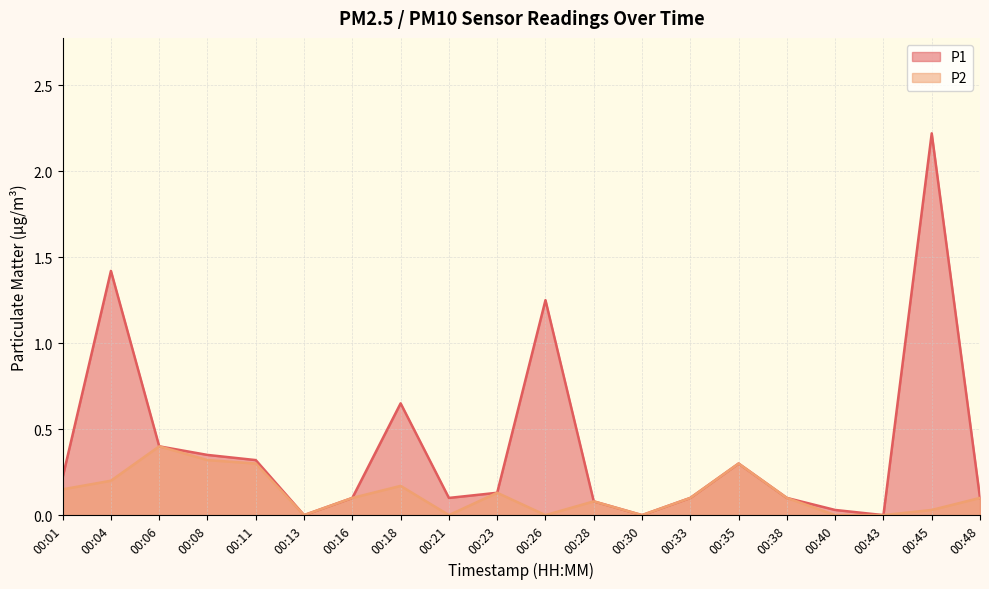

Reading right to left, transcribe all the data shown in this chart.

P1: 00:48=0.1	00:45=2.2	00:43=0.0	00:40=0.0	00:38=0.1	00:35=0.3	00:33=0.1	00:30=0.0	00:28=0.1	00:26=1.2	00:23=0.1	00:21=0.1	00:18=0.7	00:16=0.1	00:13=0.0	00:11=0.3	00:08=0.3	00:06=0.4	00:04=1.4	00:01=0.2
P2: 00:48=0.1	00:45=0.0	00:43=0.0	00:40=0.0	00:38=0.1	00:35=0.3	00:33=0.1	00:30=0.0	00:28=0.1	00:26=0.0	00:23=0.1	00:21=0.0	00:18=0.2	00:16=0.1	00:13=0.0	00:11=0.3	00:08=0.3	00:06=0.4	00:04=0.2	00:01=0.1